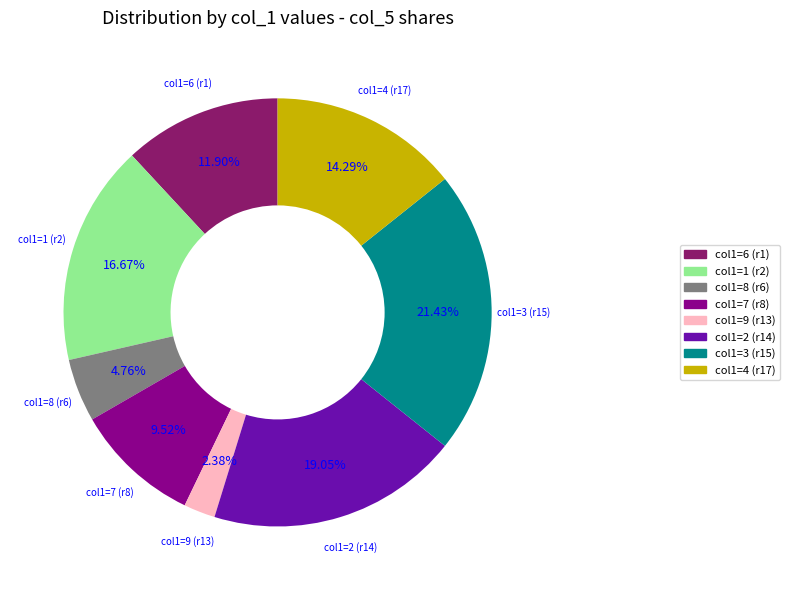

What is the ratio of the value at col1=7 (r8) to the value at col1=3 (r15)?

0.4